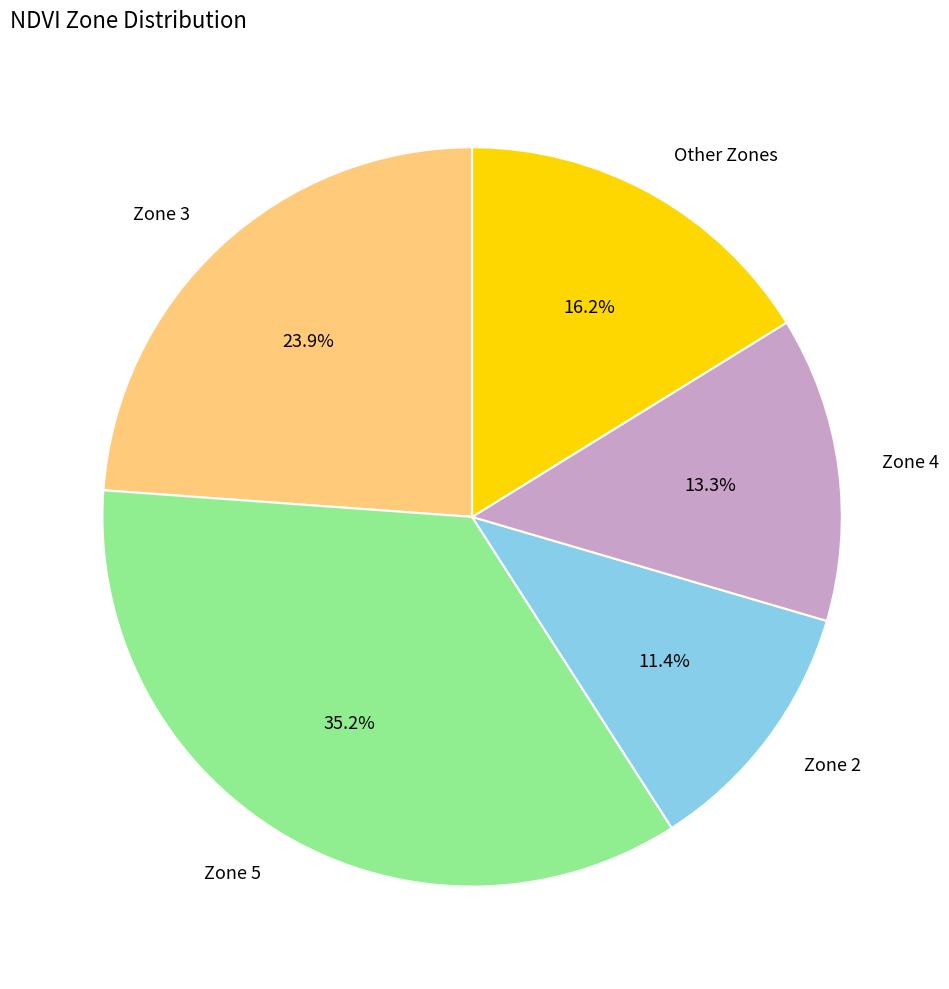

Combined, do Zone 3 and Zone 2 account for over 50%?

No